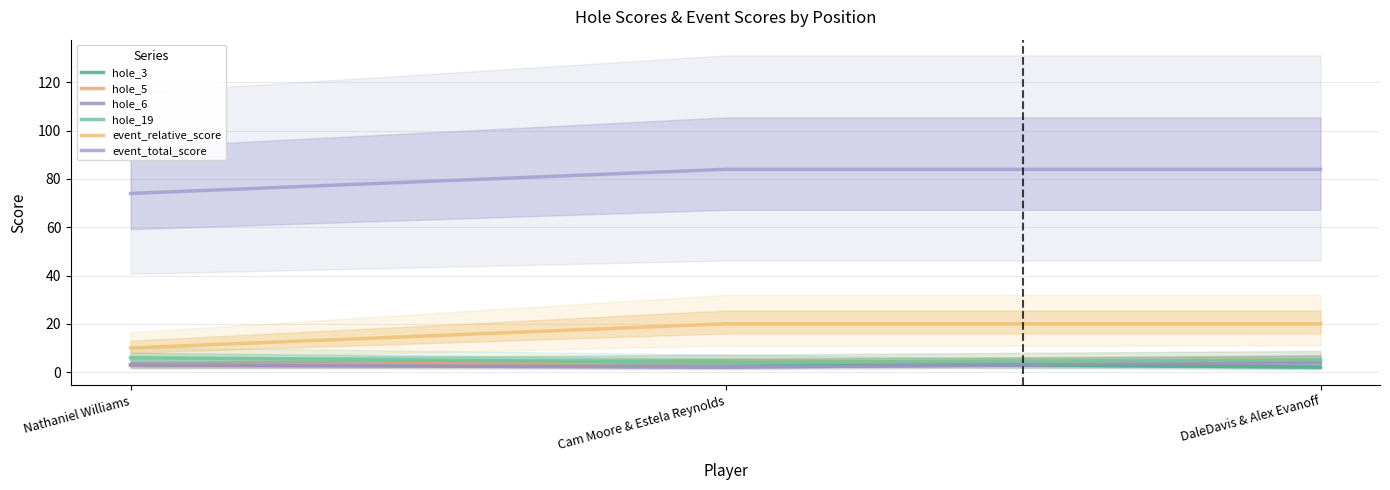

Count the event_total_score values in the range 74 to 84.

3